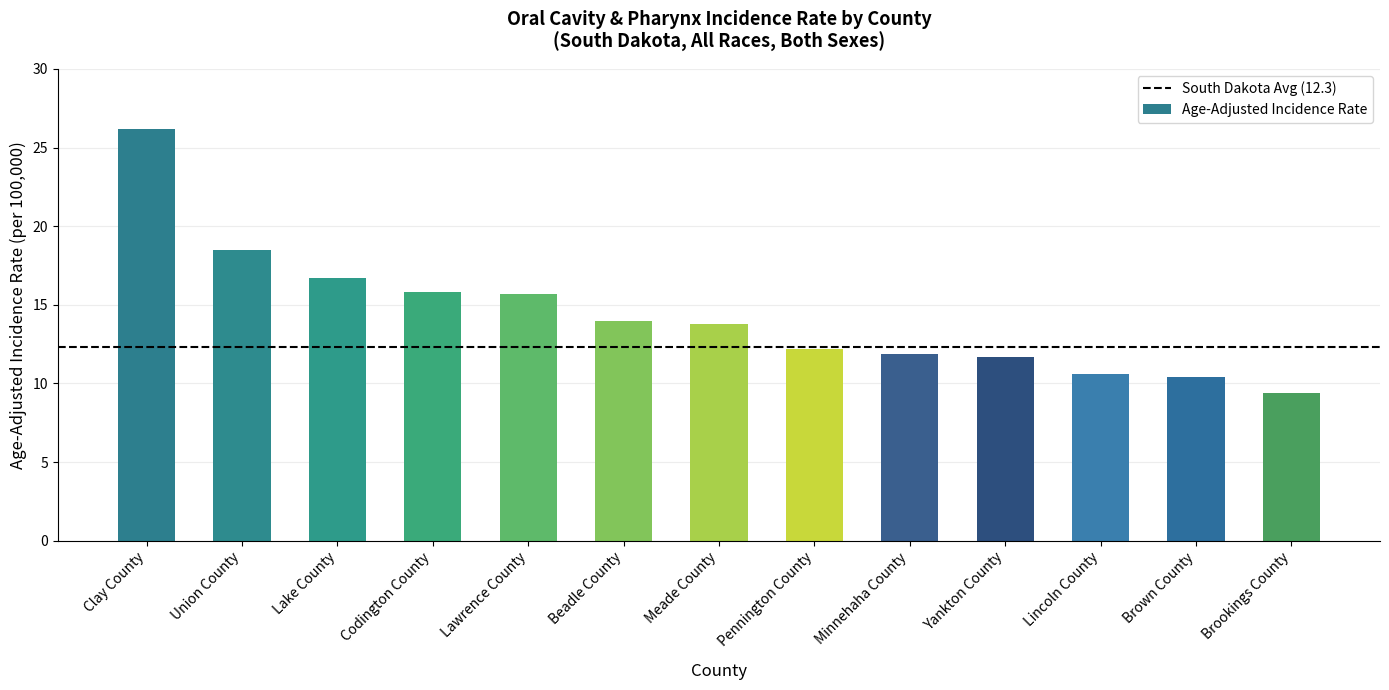

Which label corresponds to the smallest value in the chart?

Brookings County